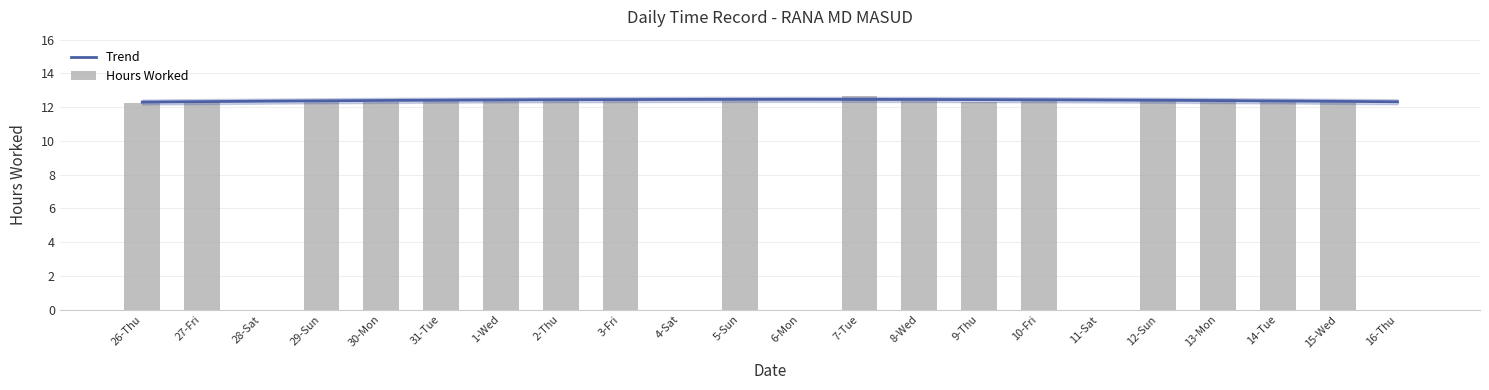

Does the chart contain any negative values?

No